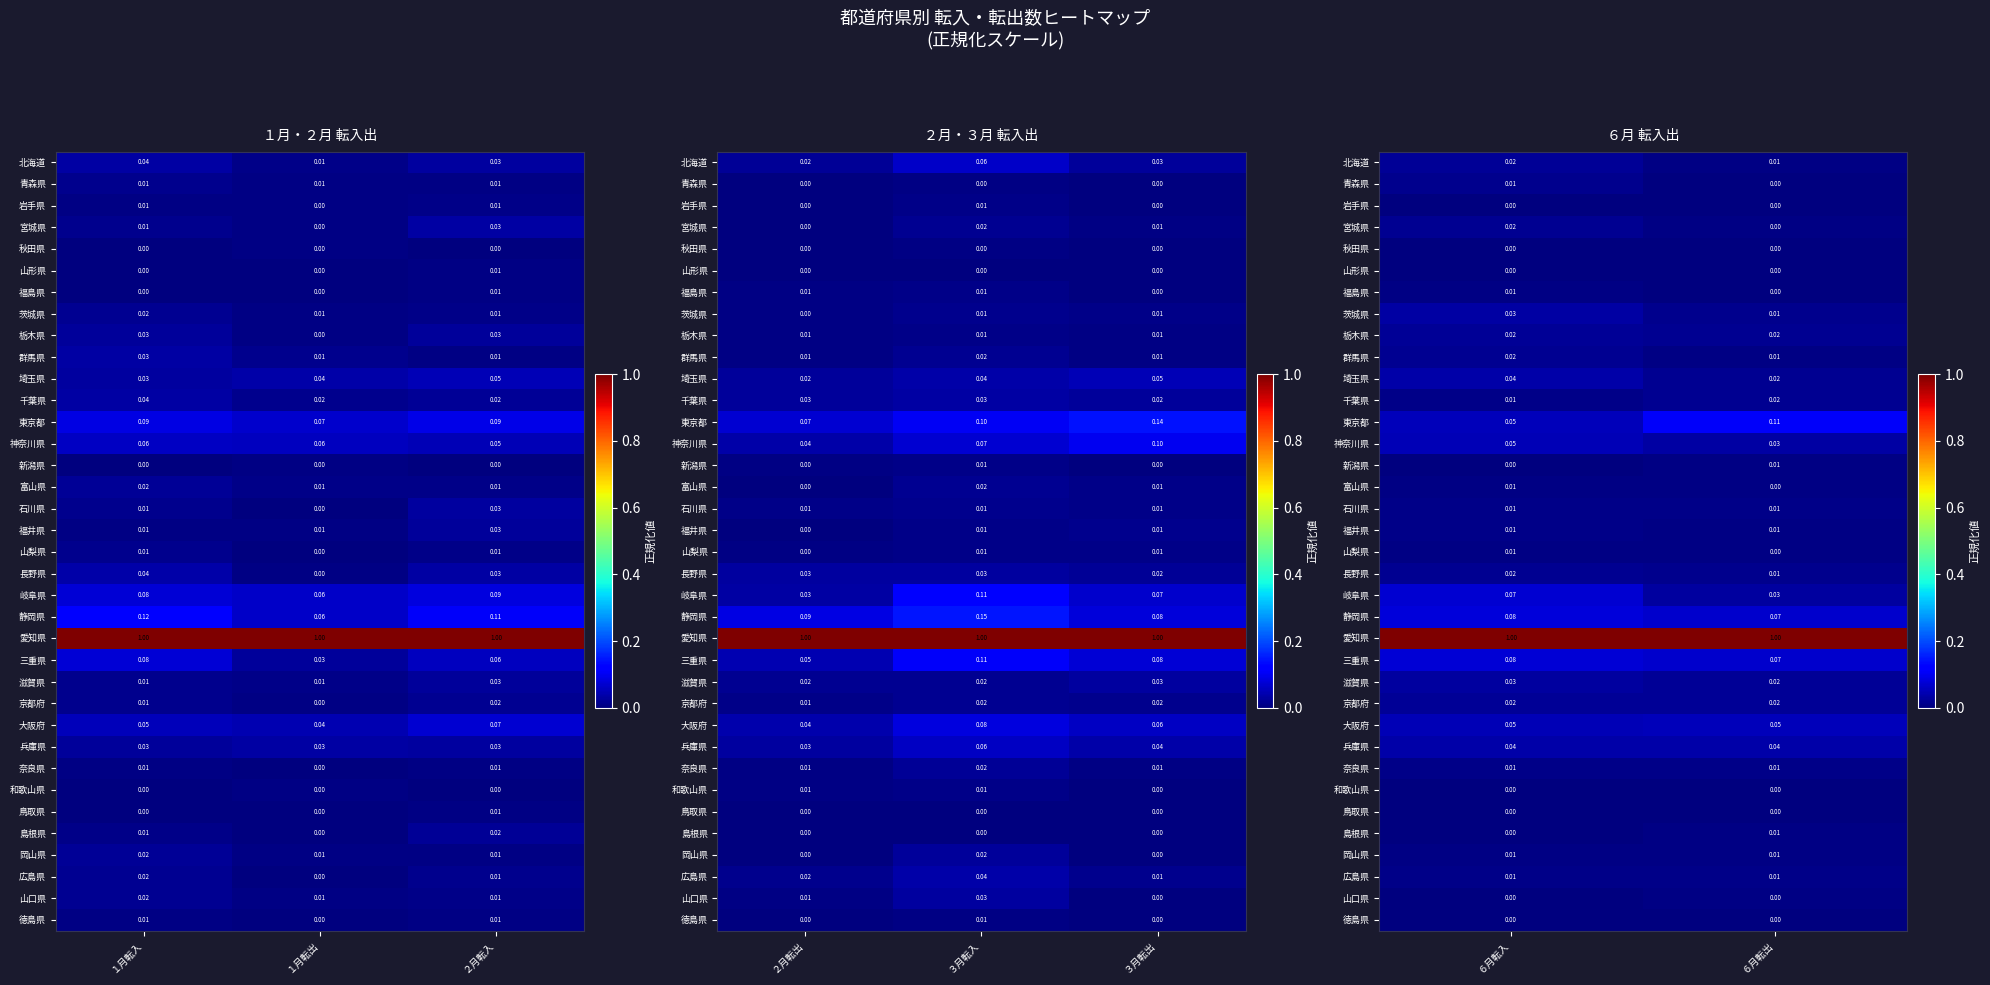

Which label corresponds to the smallest value in the chart?

６月転入